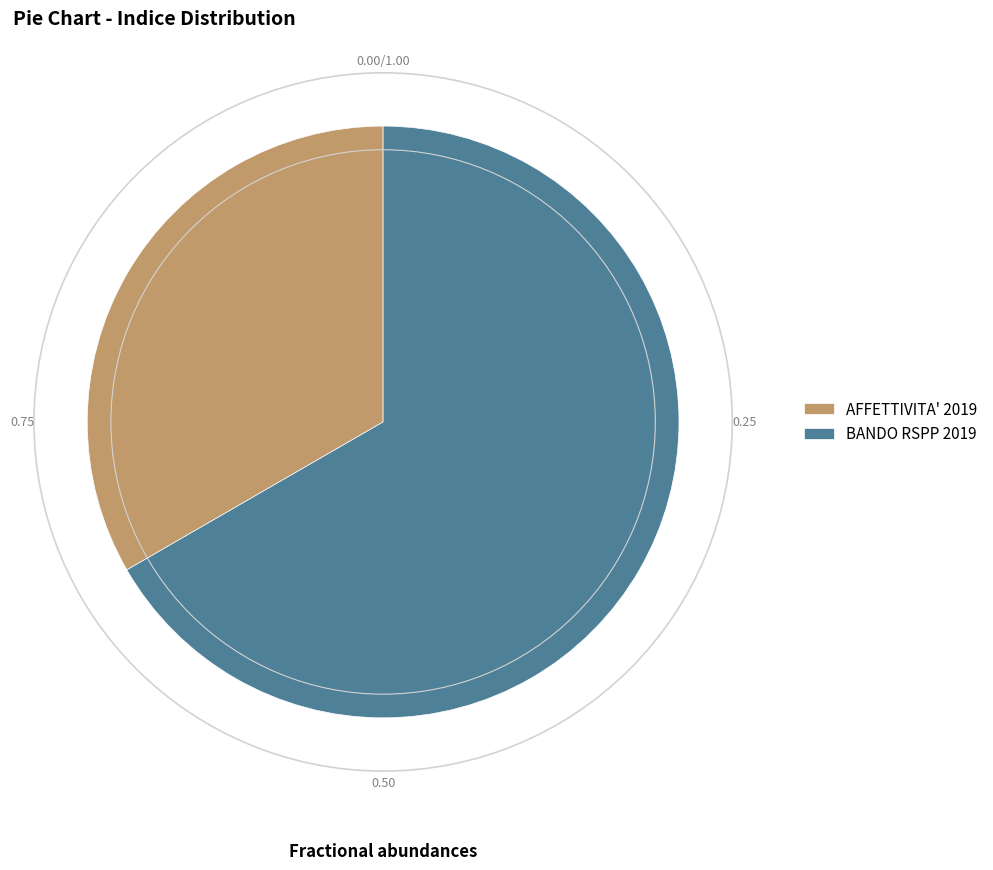

What is the ratio of the value at BANDO RSPP 2019 to the value at AFFETTIVITA' 2019?

2.0